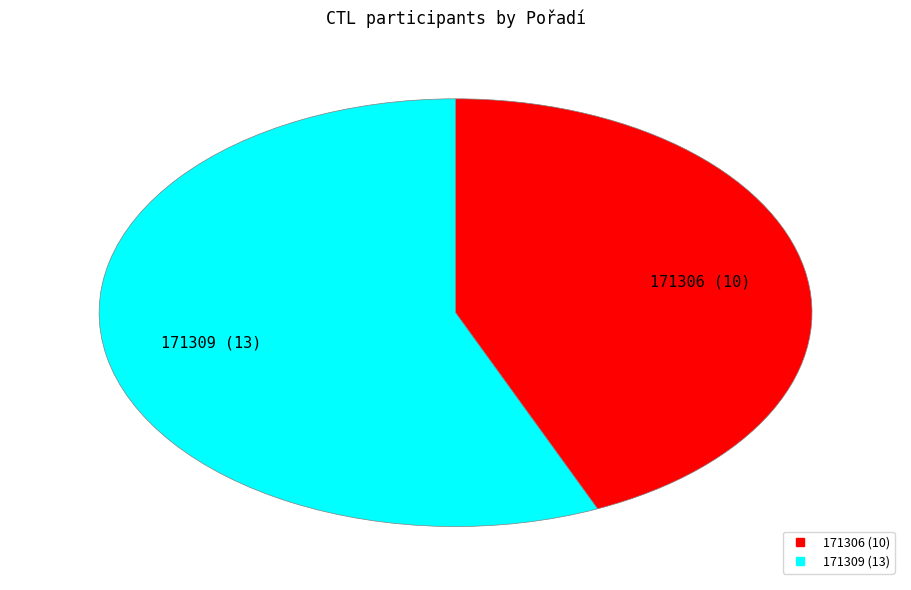

Is the sum of 171306 and 171309 greater than half?

Yes